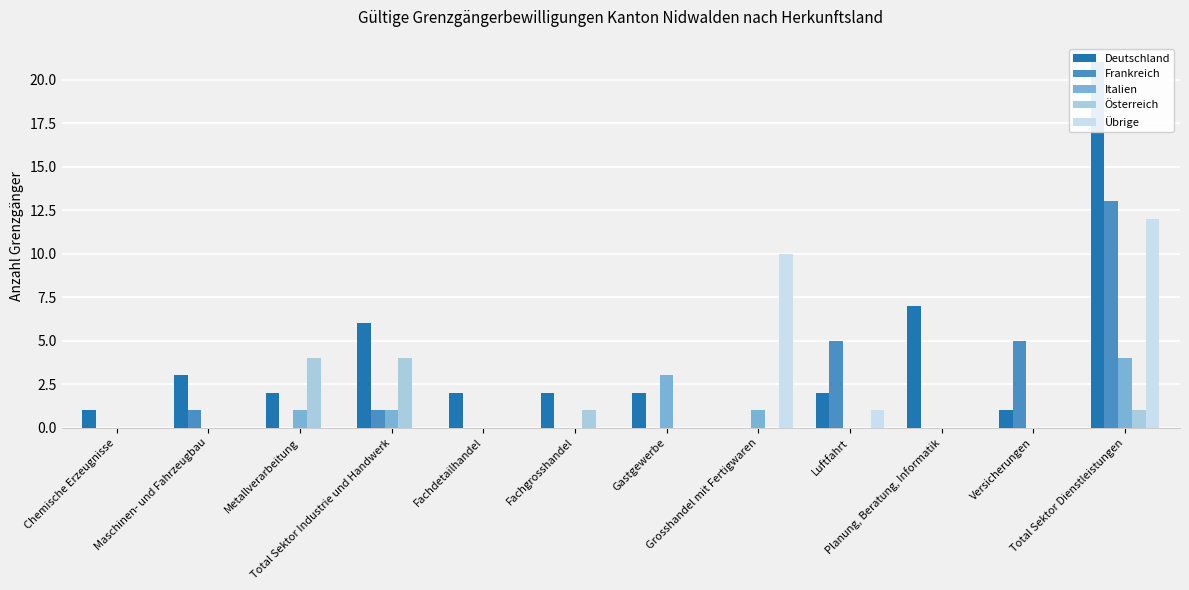

How many series are shown in this chart?

5